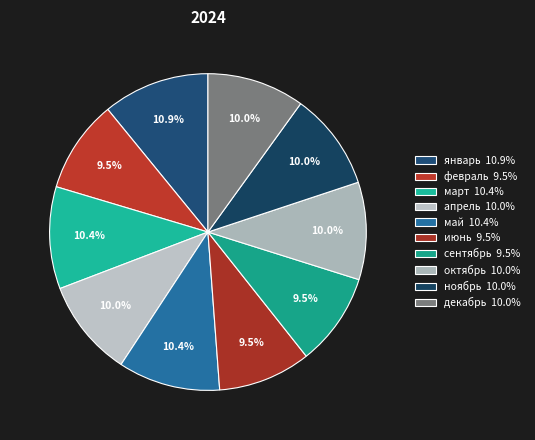

How many segments does this pie chart have?

10